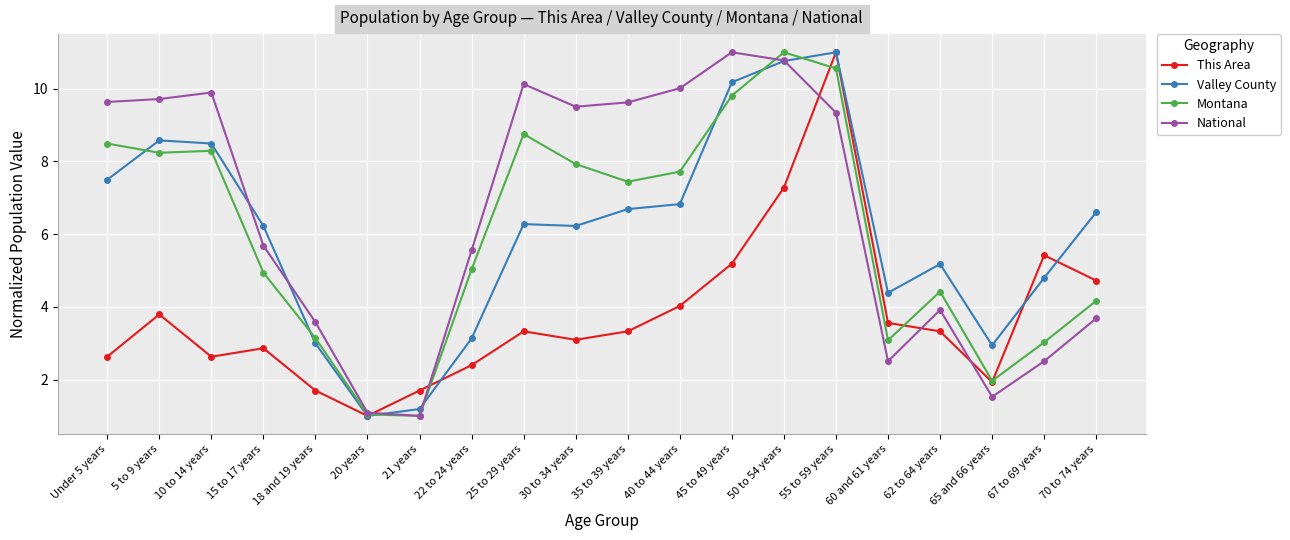

The value of National at 45 to 49 years is 11.0. True or false?

True